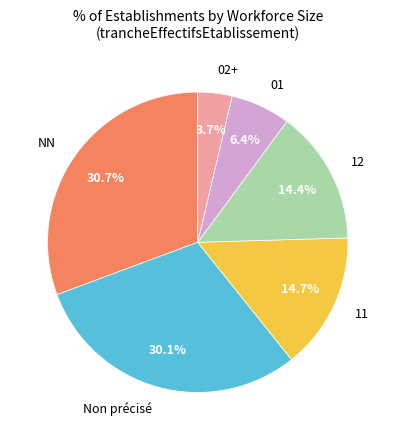

Which slice is the smallest?

02+